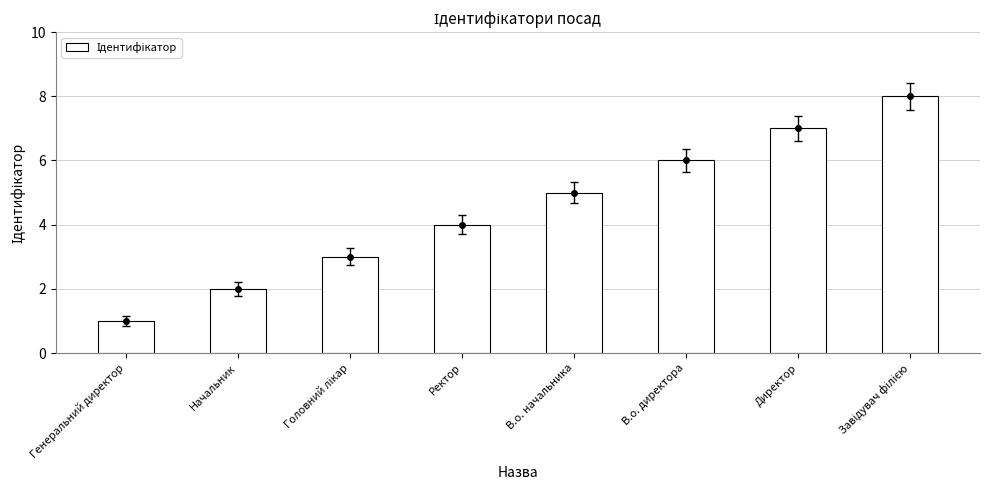

What is the greatest value displayed?

8